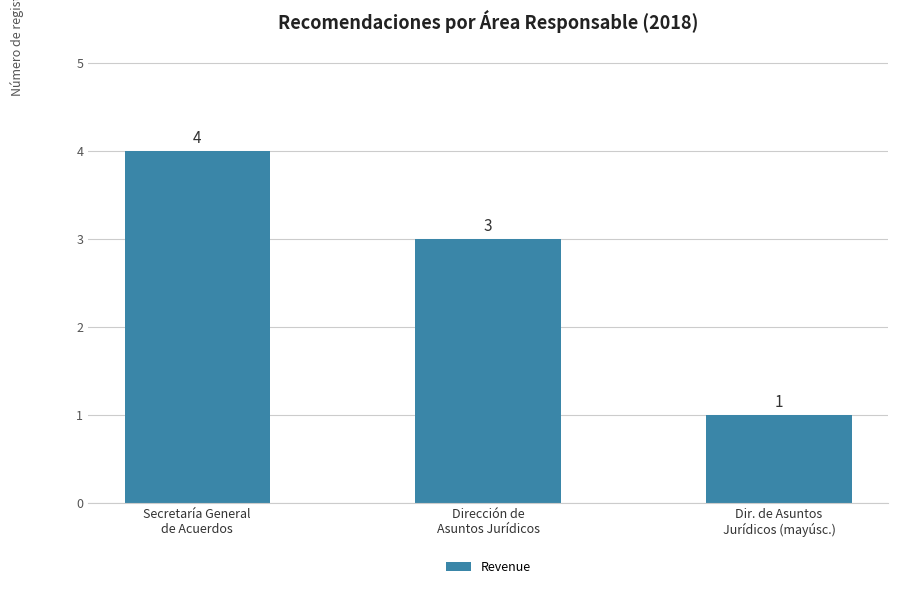

Where does the data first go above 3?

Secretaría General
de Acuerdos